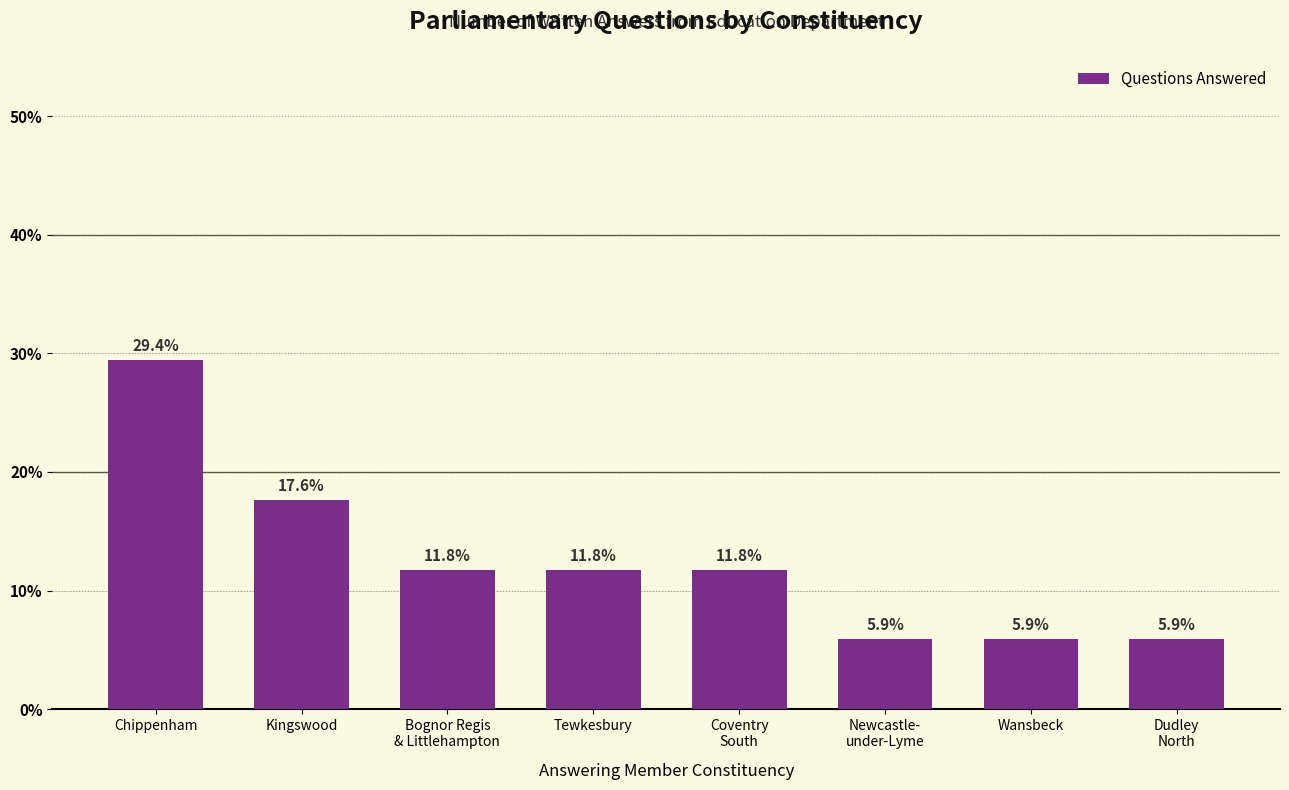

What is the label of the 7th bar from the right?

Kingswood